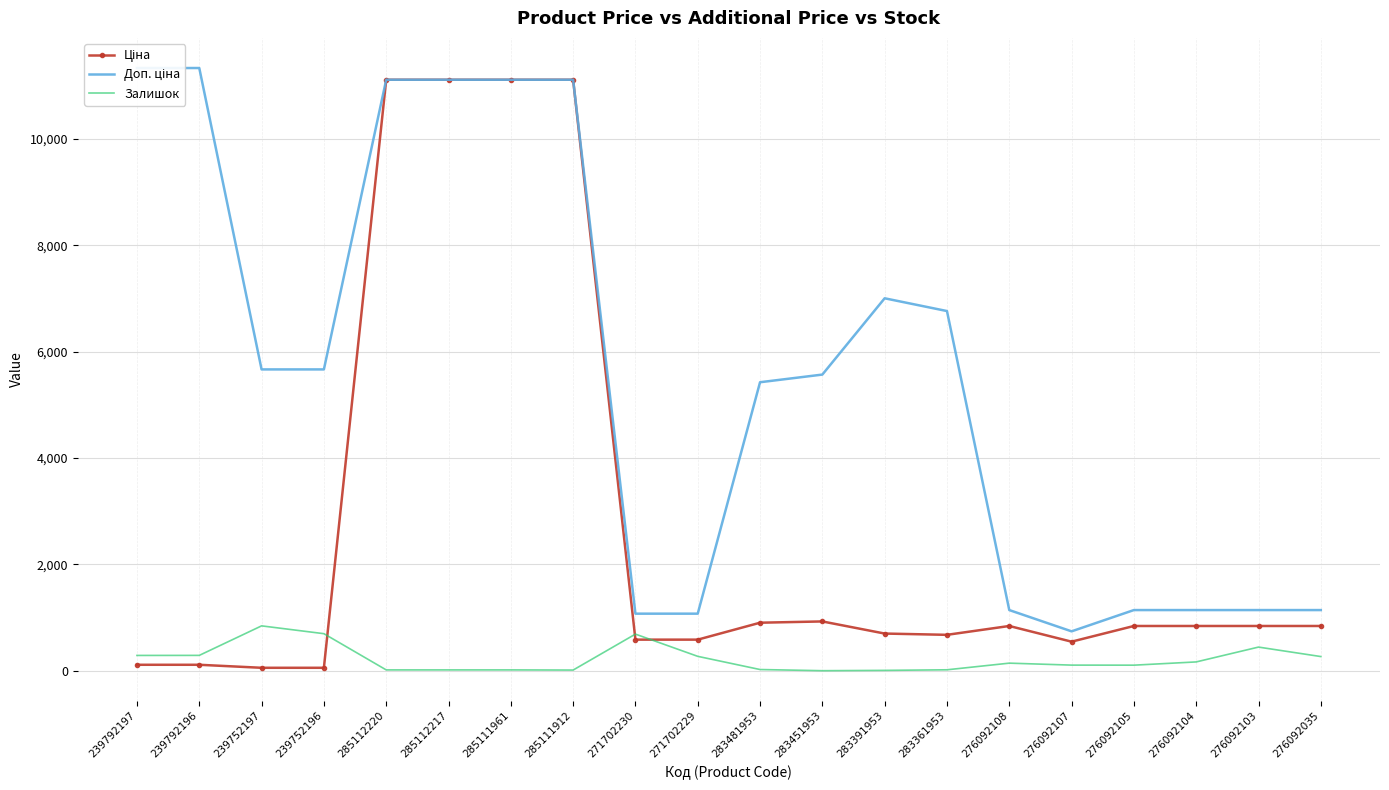

Reading left to right, what are all the values shown in this chart?

Ціна: 239792197=113.3	239792196=113.3	239752197=56.7	239752196=56.7	285112220=11113.6	285112217=11113.6	285111961=11113.6	285111912=11113.6	271702230=586.0	271702229=586.0	283481953=904.3	283451953=928.3	283391953=700.4	283361953=676.4	276092108=842.8	276092107=547.8	276092105=842.8	276092104=842.8	276092103=842.8	276092035=842.8
Доп. ціна: 239792197=11334.0	239792196=11334.0	239752197=5667.0	239752196=5667.0	285112220=11113.6	285112217=11113.6	285111961=11113.6	285111912=11113.6	271702230=1074.5	271702229=1074.5	283481953=5425.9	283451953=5569.9	283391953=7004.3	283361953=6764.4	276092108=1142.1	276092107=742.0	276092105=1142.1	276092104=1142.1	276092103=1142.1	276092035=1142.1
Залишок: 239792197=289.0	239792196=290.0	239752197=845.0	239752196=698.0	285112220=17.0	285112217=17.0	285111961=17.0	285111912=14.0	271702230=690.0	271702229=272.0	283481953=24.0	283451953=2.0	283391953=8.0	283361953=19.0	276092108=144.0	276092107=107.0	276092105=106.0	276092104=167.0	276092103=446.0	276092035=268.0